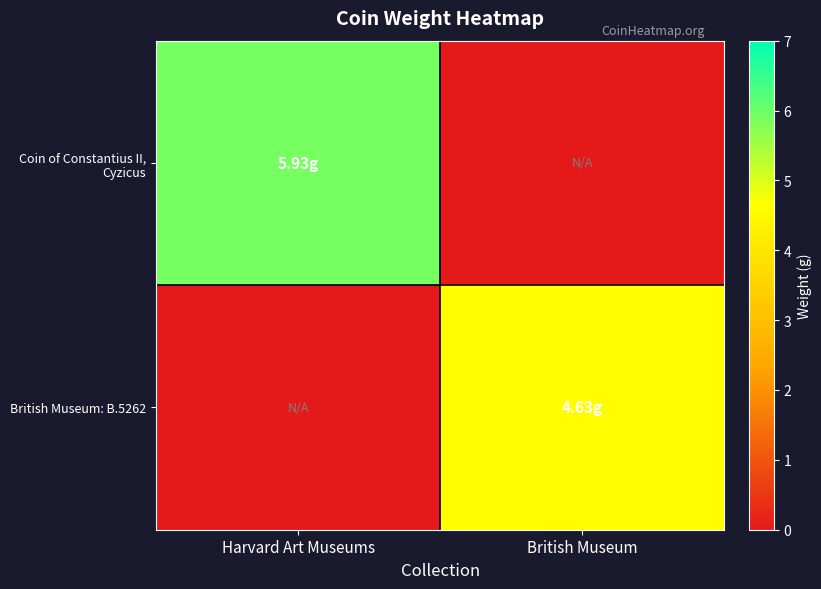

Which category has the highest value across all series?

Harvard Art Museums